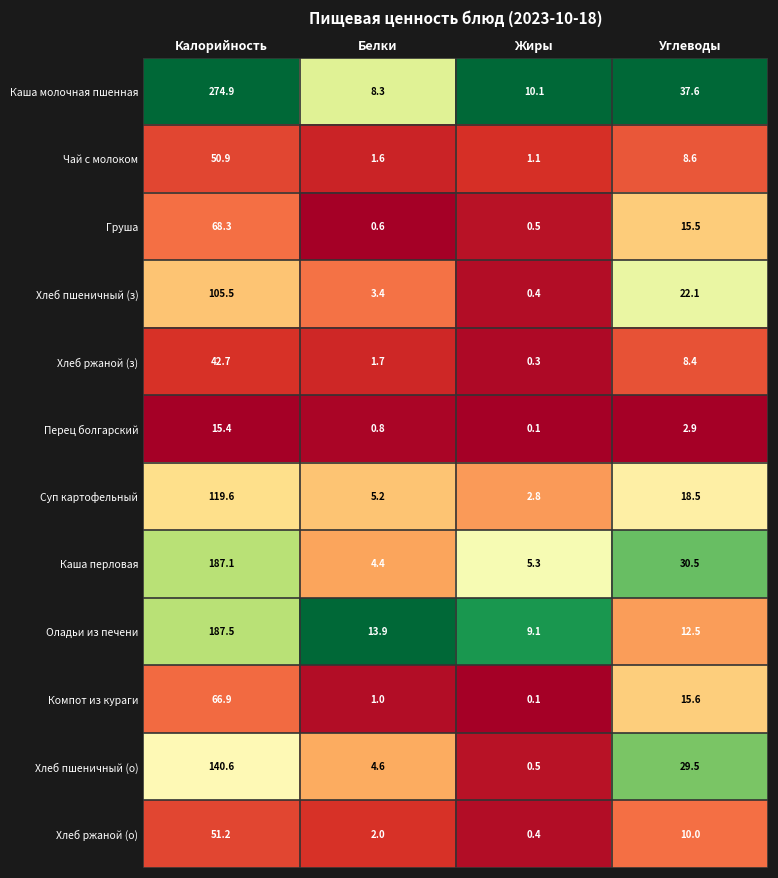

How many series are shown in this chart?

12